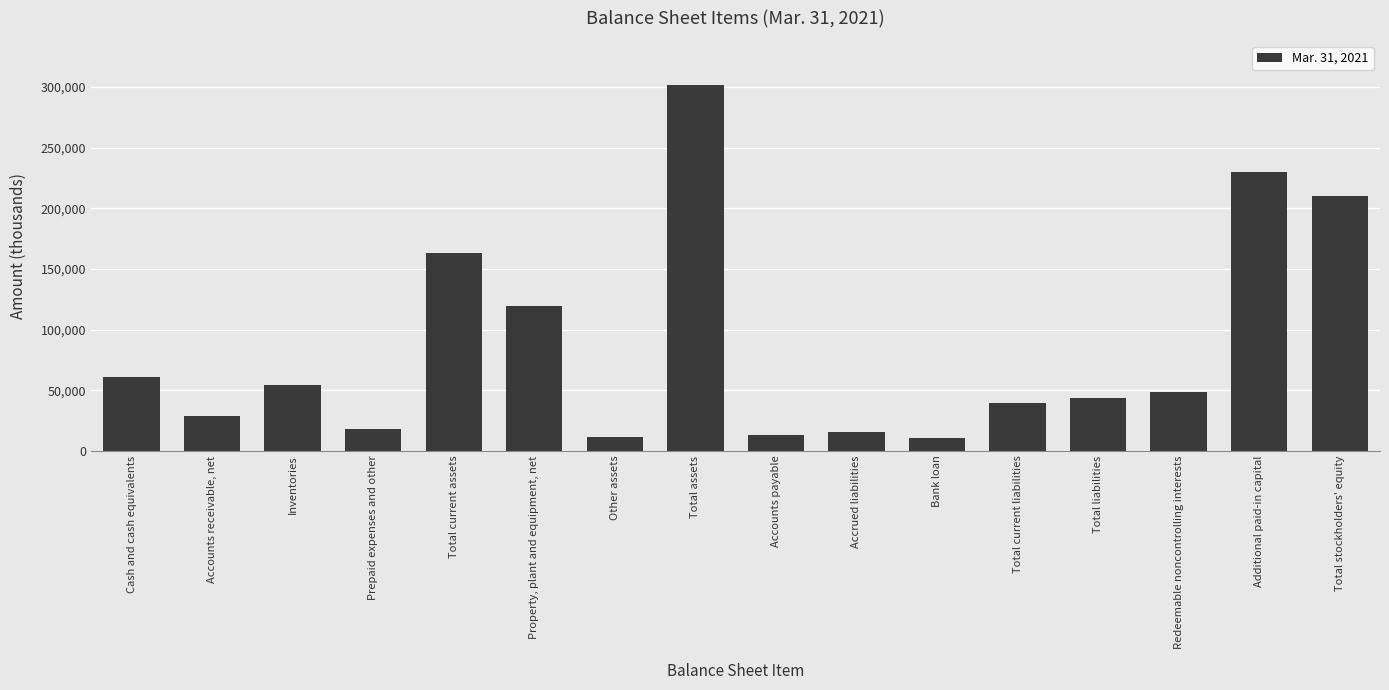

What is the greatest value displayed?

301906